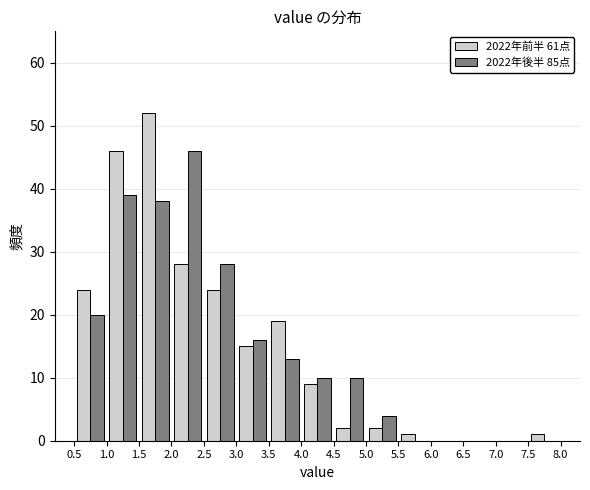

What is the height of the 2022年後半 85点 bar covering 2.0 to 2.5 on the x-axis? The values are not printed on the chart, so give them approximately, as read against the axis.

46